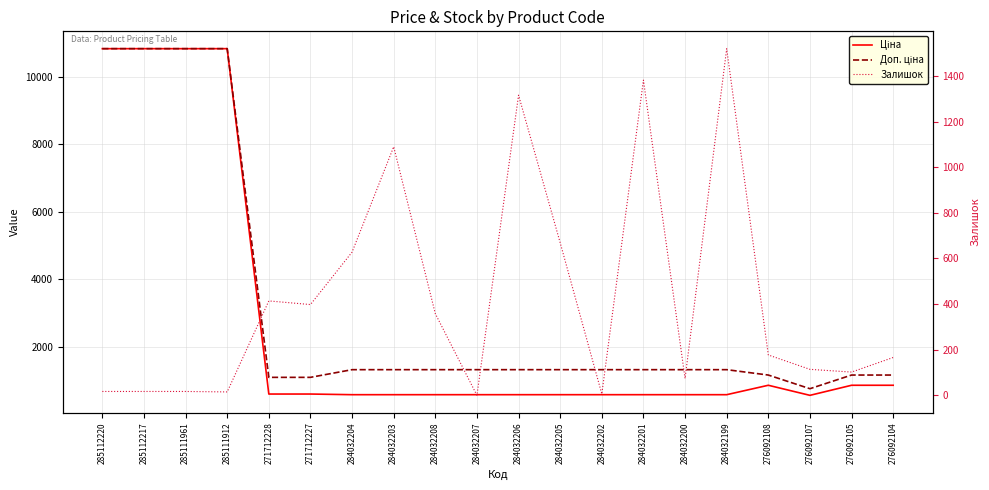

What position from the left is 284032203?

8